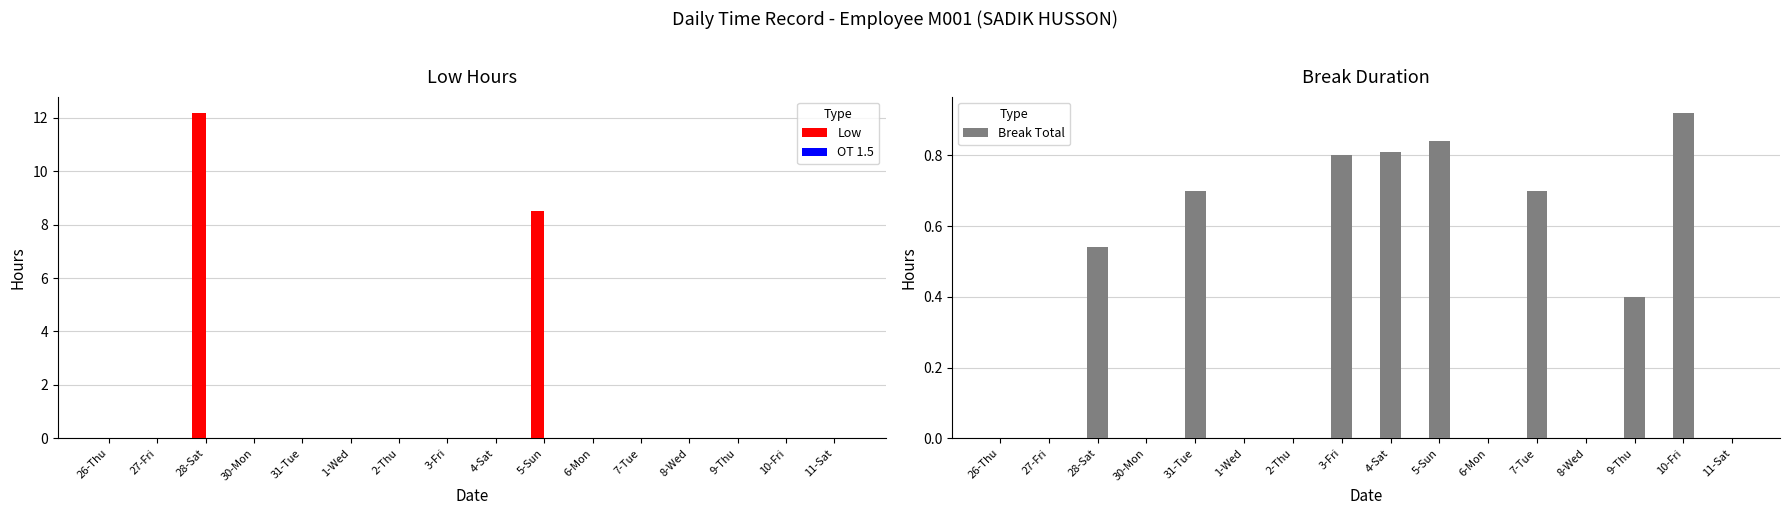

What is the difference between the maximum and minimum values in the Break Total series?

0.9